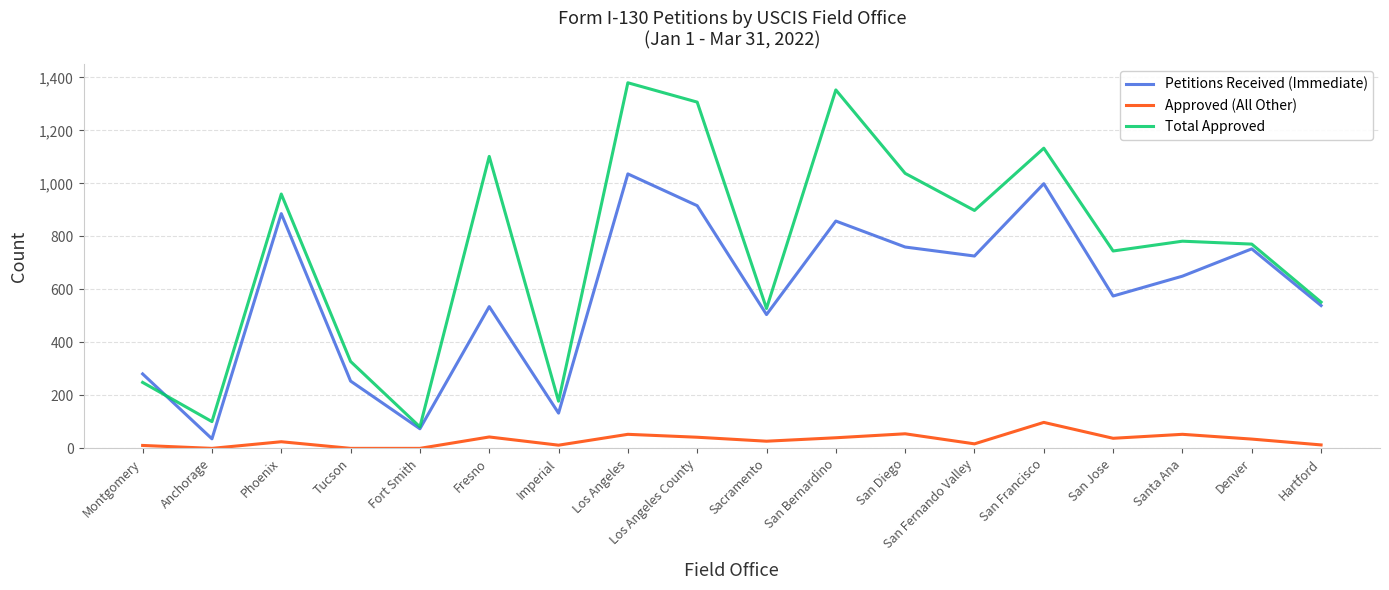

What is the difference between the maximum and minimum values in the Total Approved series?

1299